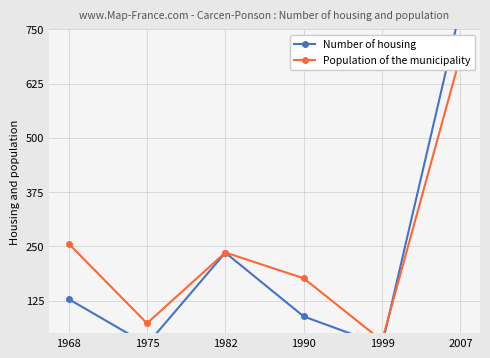

The Number of housing series shows 88.5 at 1990. True or false?

True